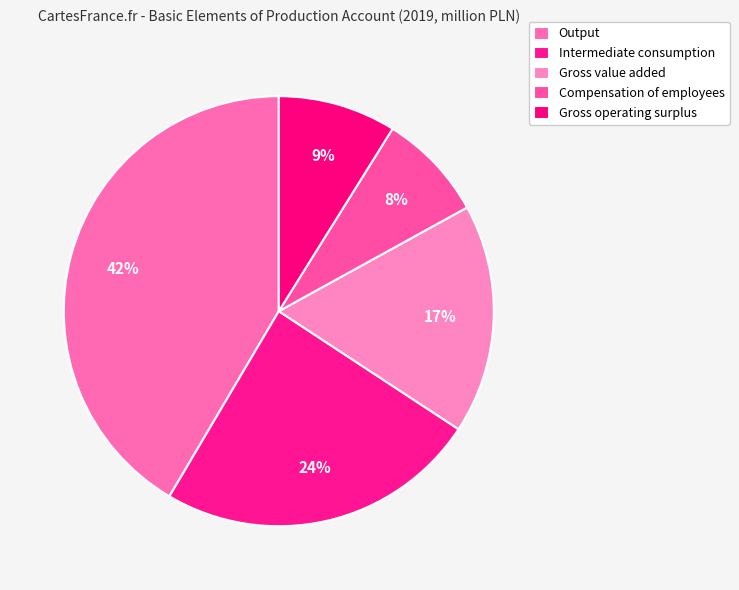

How many segments does this pie chart have?

5